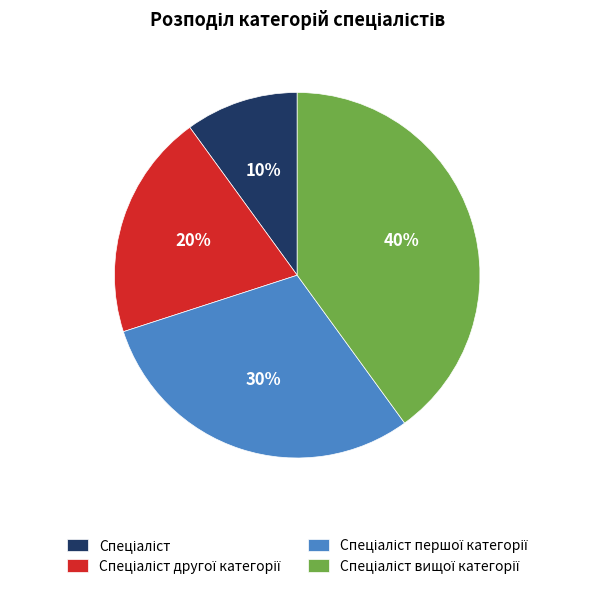

Count the number of slices in the pie.

4